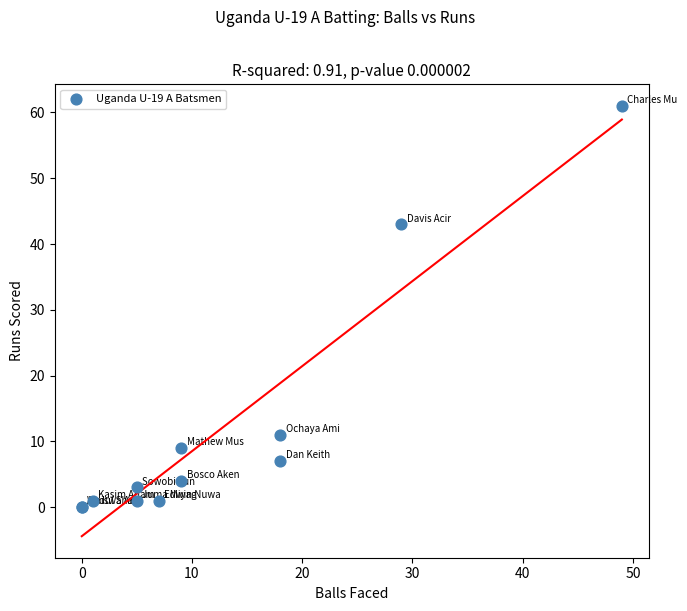

What Y value in the scatter plot is closest to 30?

43